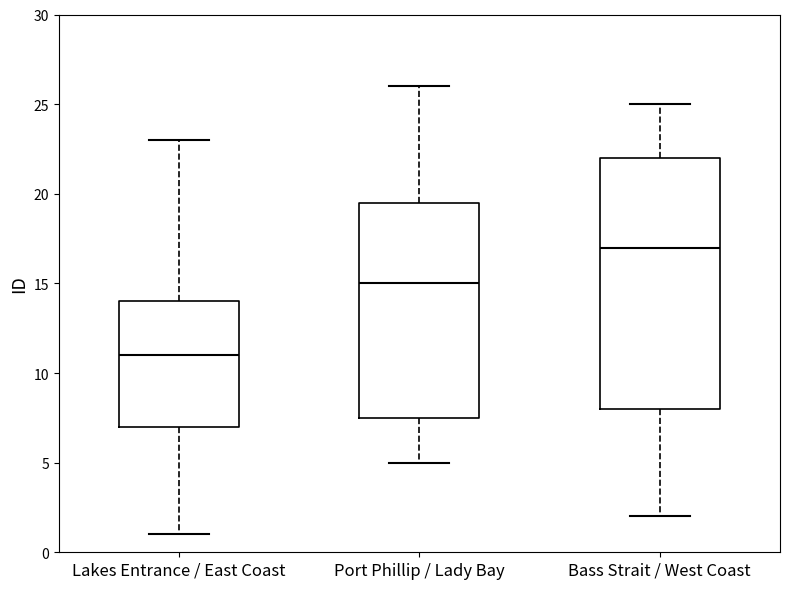

Reading left to right, read every box against the y-axis: the position of its median line, the range the box covers, and the ends of its whiskers. The values are not printed on the chart, so give them approximately, as read against the axis.

Lakes Entrance / East Coast: median 11.0, box 7.0 to 14.0, whiskers 1.0 to 23.0
Port Phillip / Lady Bay: median 15.0, box 7.5 to 19.5, whiskers 5.0 to 26.0
Bass Strait / West Coast: median 17.0, box 8.0 to 22.0, whiskers 2.0 to 25.0